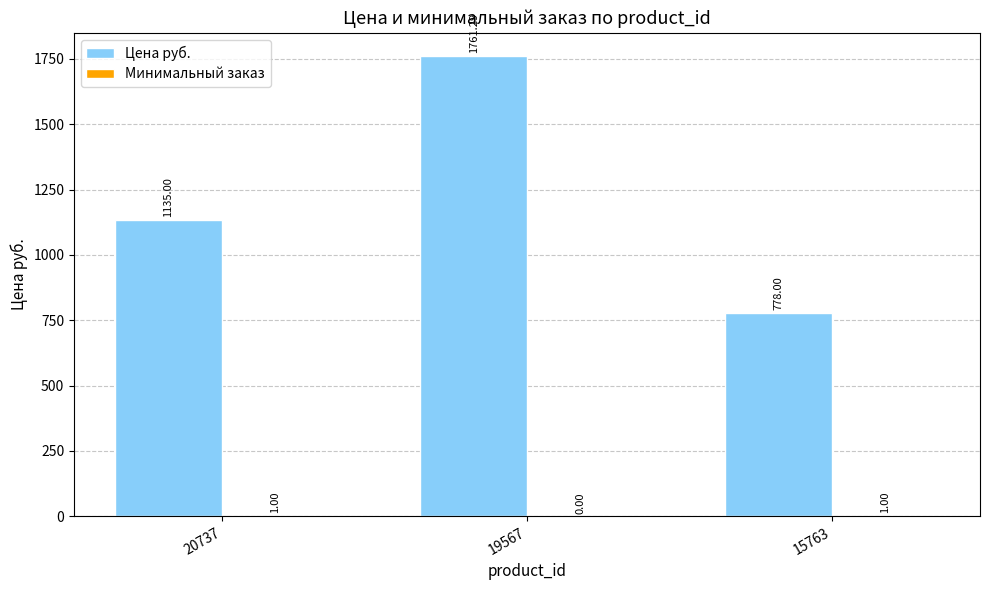

Which series has the largest total across all categories?

Цена руб.